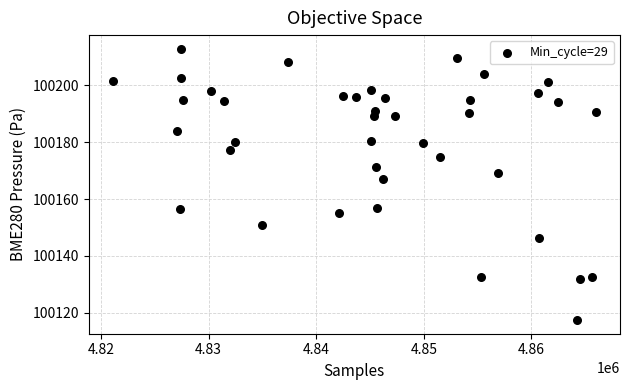

What is the range of Y values (max minus min)?

95.5